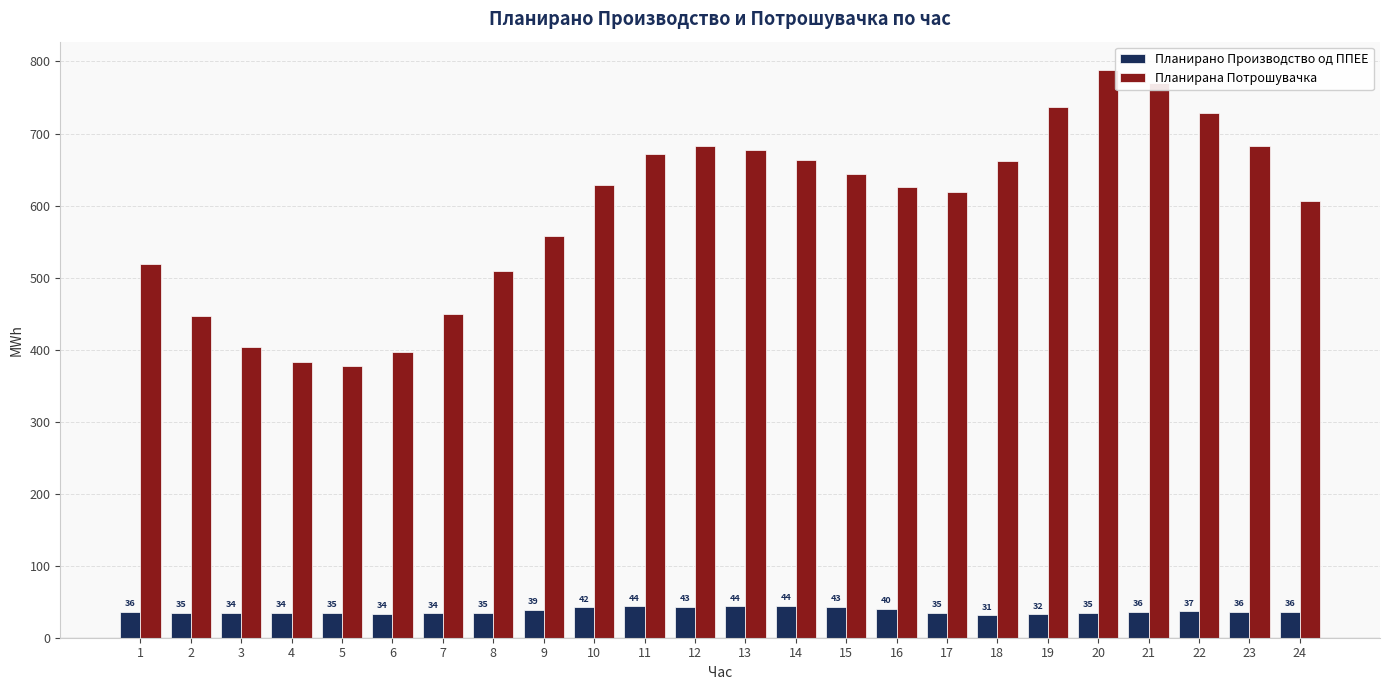

Rank the series at 22 from highest to lowest value.

Планирана Потрошувачка, Планирано Производство од ППЕЕ